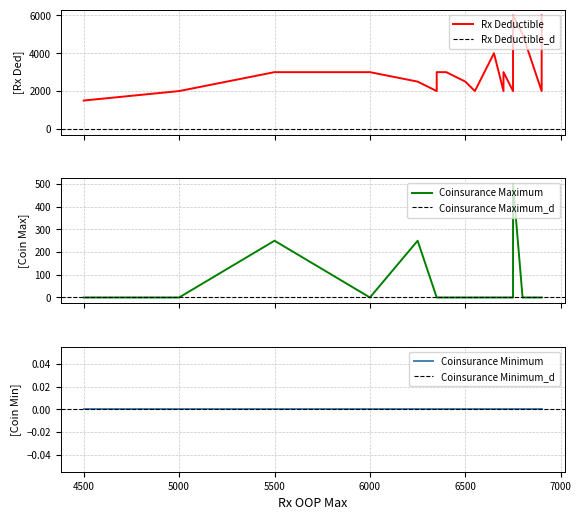

Between 6750 and 4500, which is larger?

6750